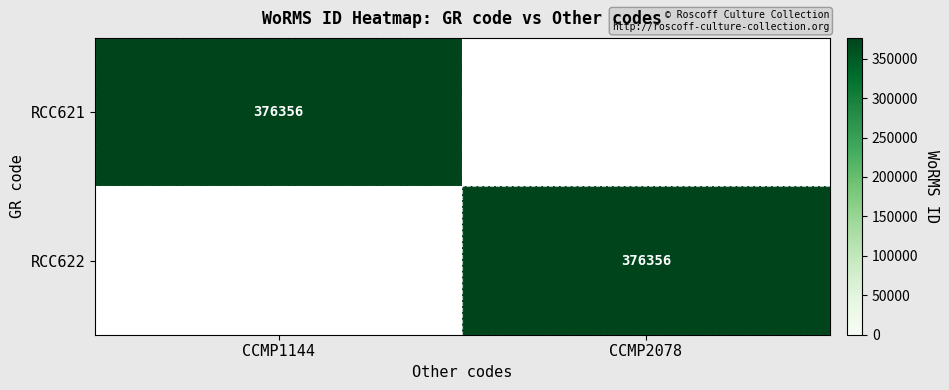

At how many categories does at least one series exceed 269289?

2